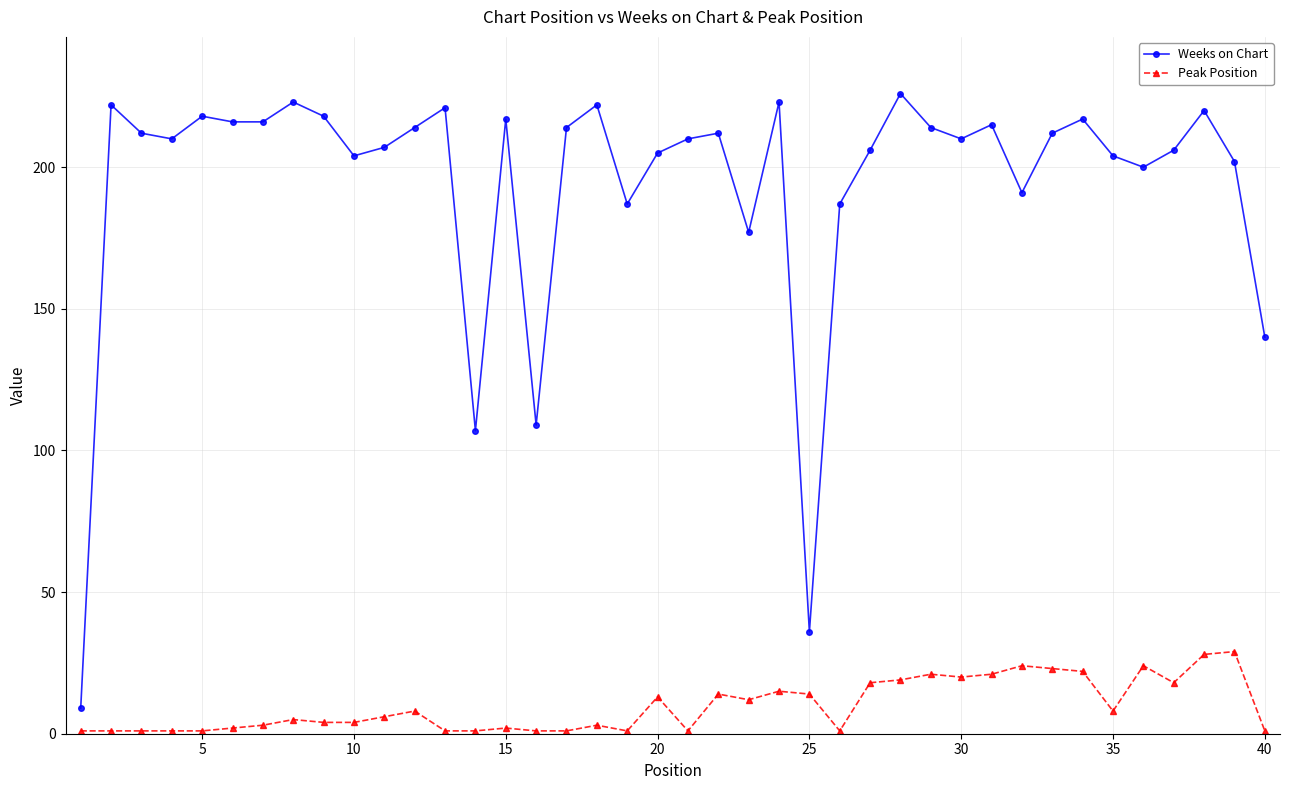

How many lines are shown in the chart?

2